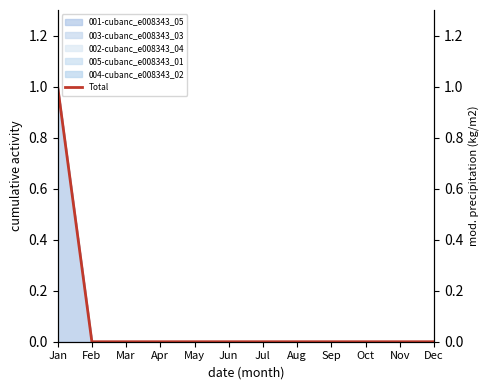

Which has a higher value, Mar or Oct?

Mar